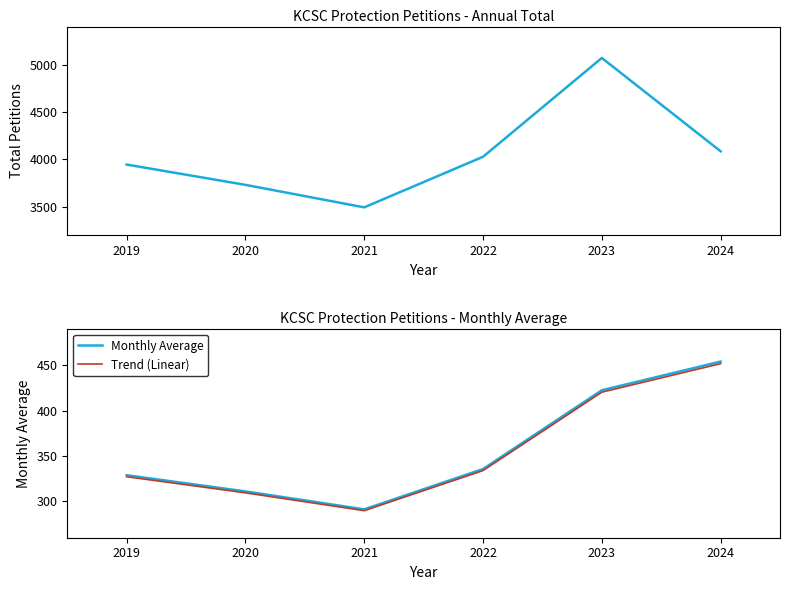

What is the sum of all Total (Annual or YTD) values?

24356.0